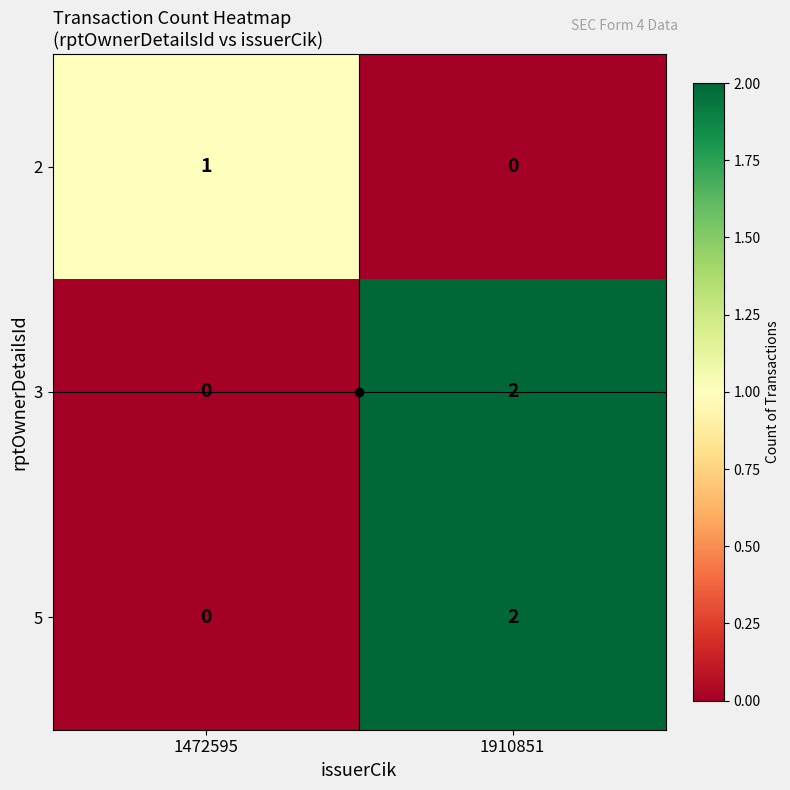

The 3 series shows 3 at 1910851. True or false?

False